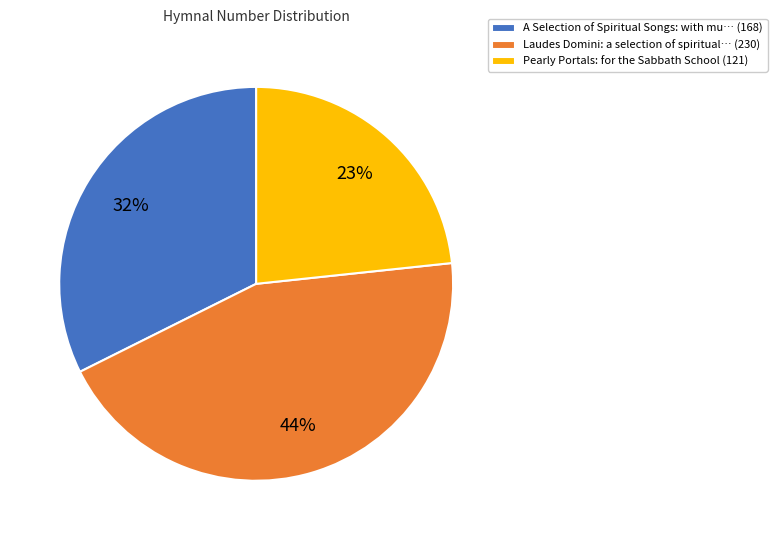

Is it true that Laudes Domini: a selection of spiritual… (230) is 44% of the pie?

True